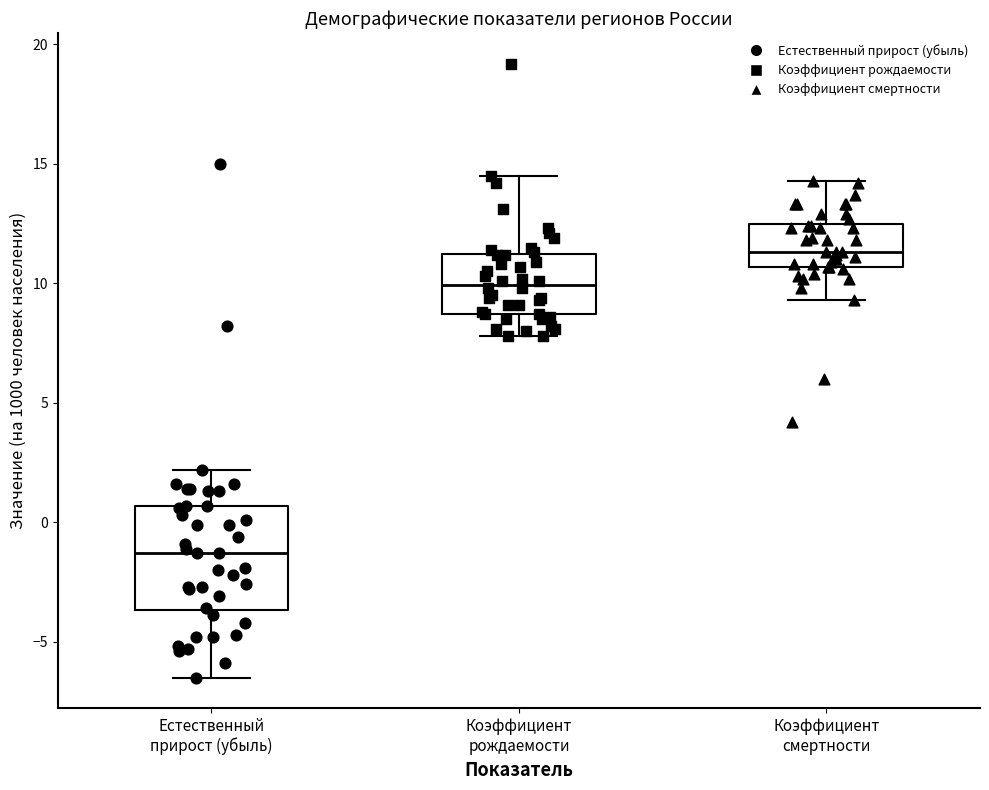

Which box's median line is the highest?

Коэффициент смертности